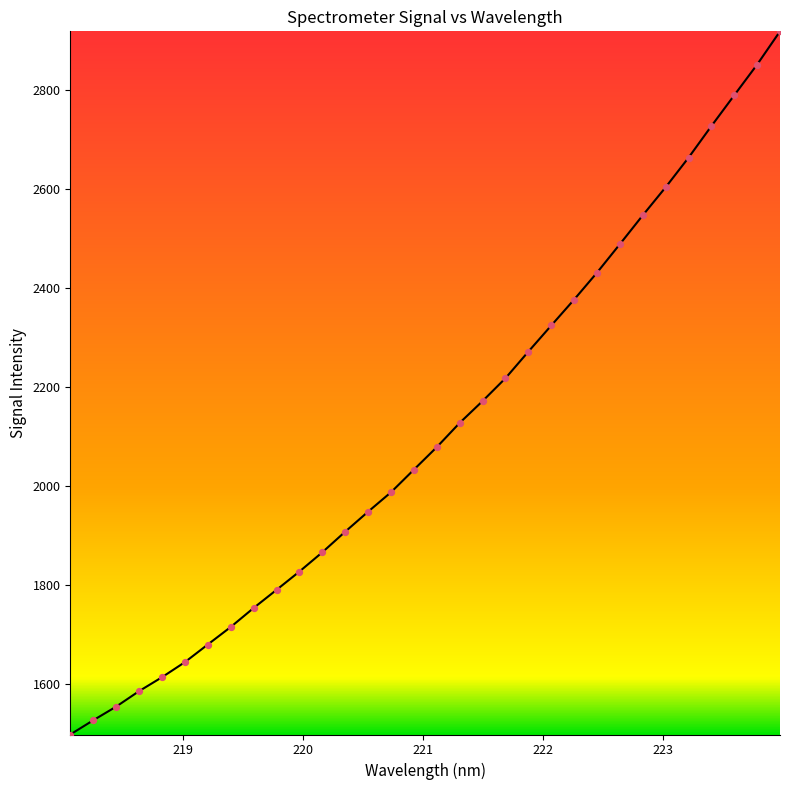

What is the minimum value shown in the chart?

1497.2